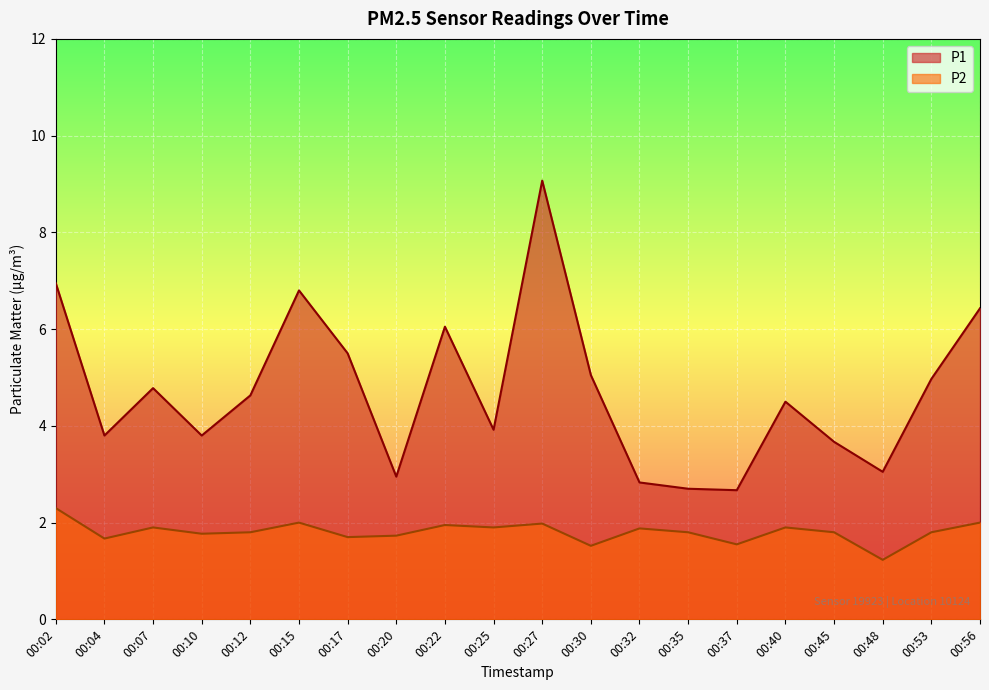

Which label corresponds to the smallest value in the chart?

00:48